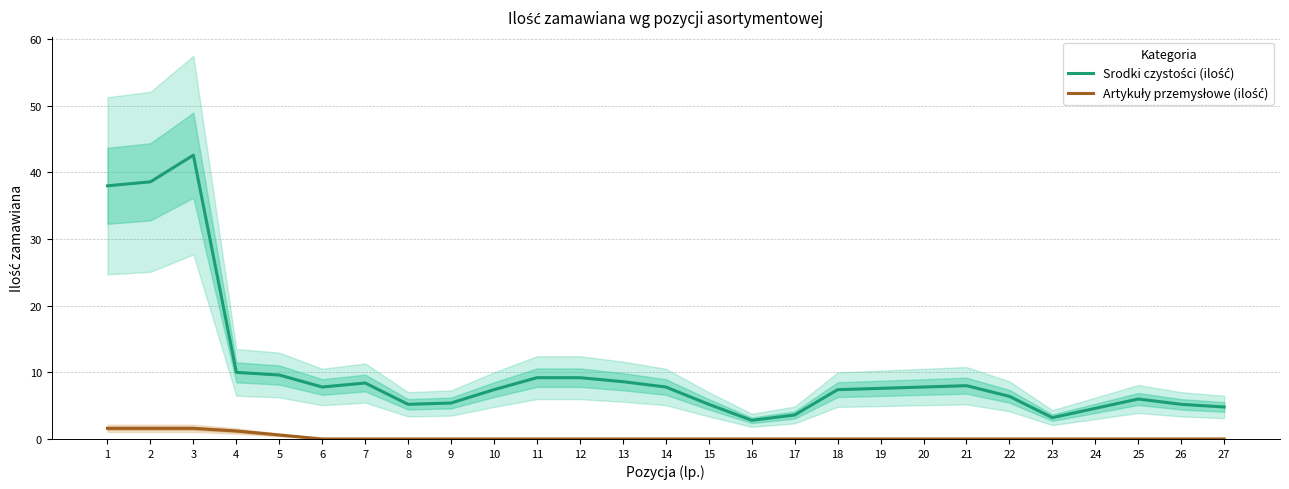

True or false: Srodki czystości (ilość) and Artykuły przemysłowe (ilość) cross at least once.

False